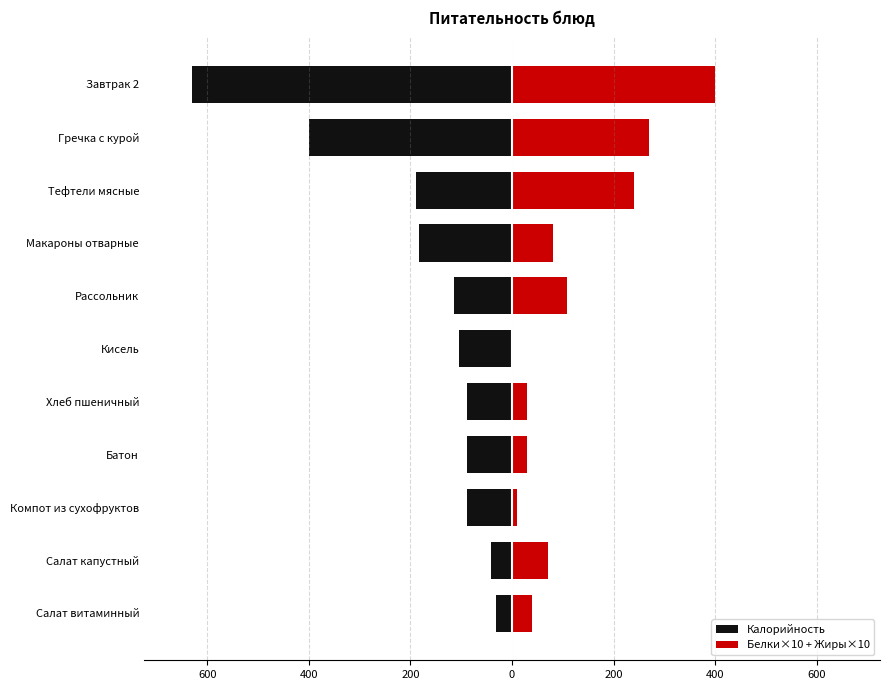

What is the difference between the highest and lowest values at Завтрак 2?

1030.0